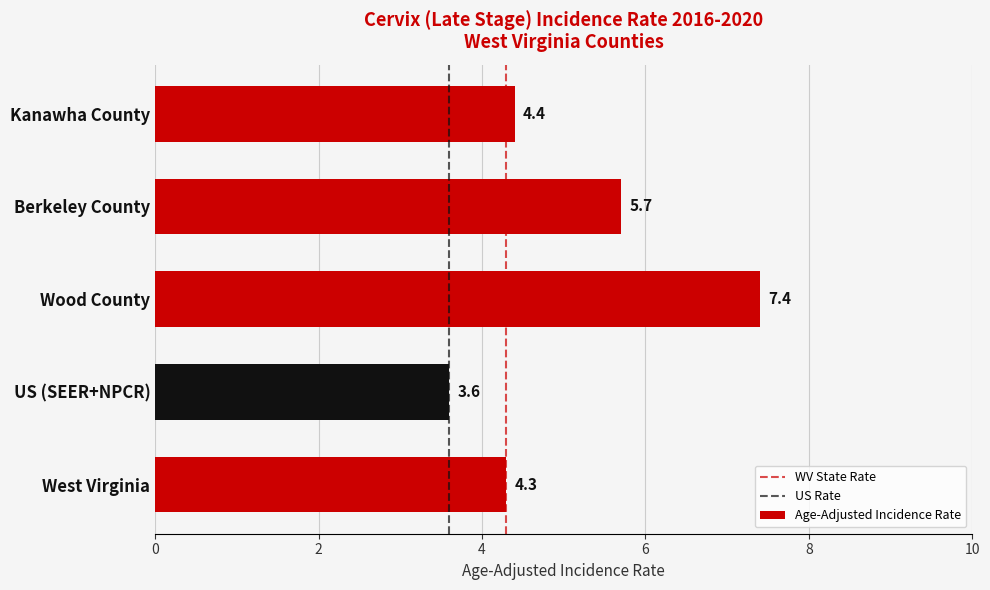

Read the value at US (SEER+NPCR).

3.6